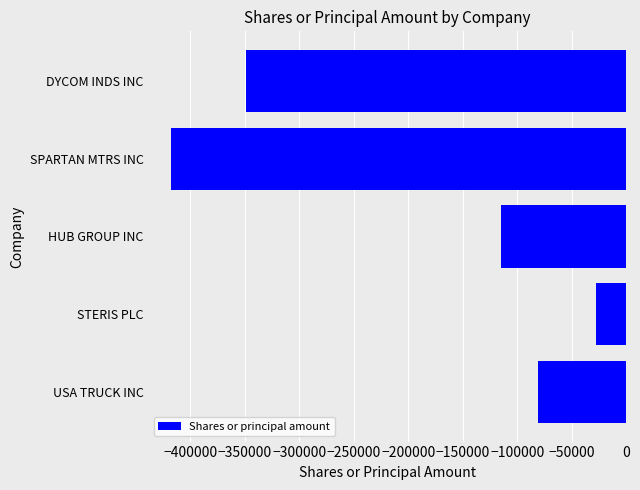

List the labels in order of value, smallest first.

SPARTAN MTRS INC, DYCOM INDS INC, HUB GROUP INC, USA TRUCK INC, STERIS PLC